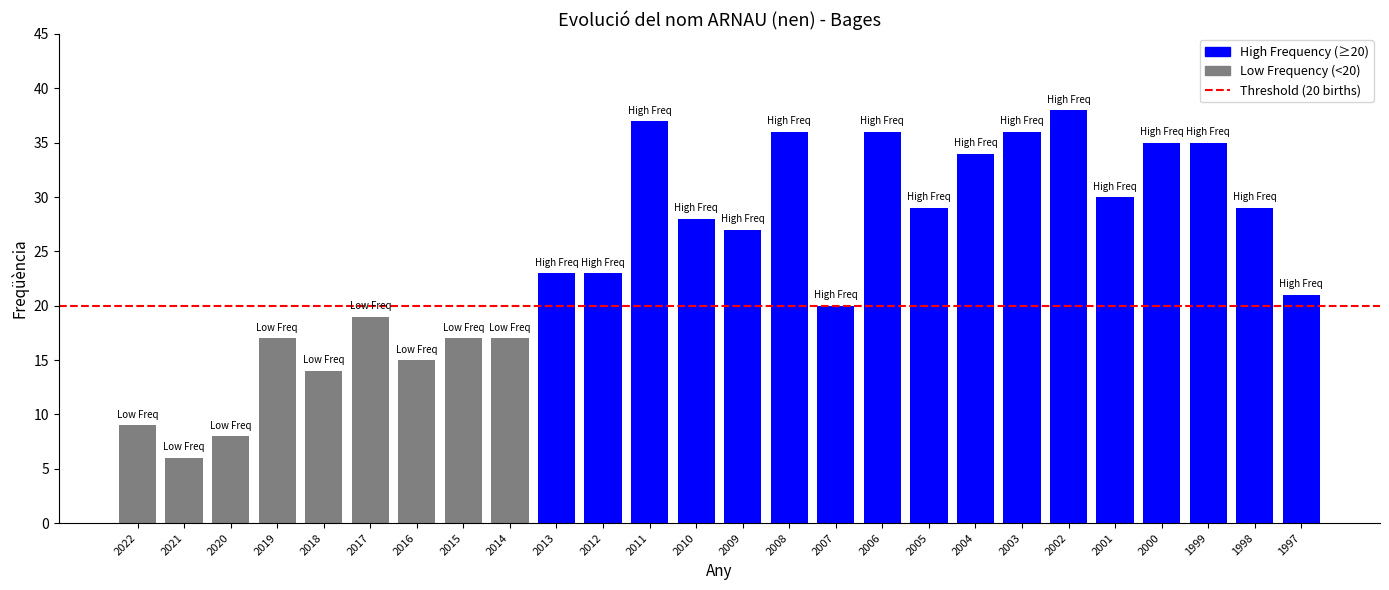

True or false: the data shows 17 at 2019.

True